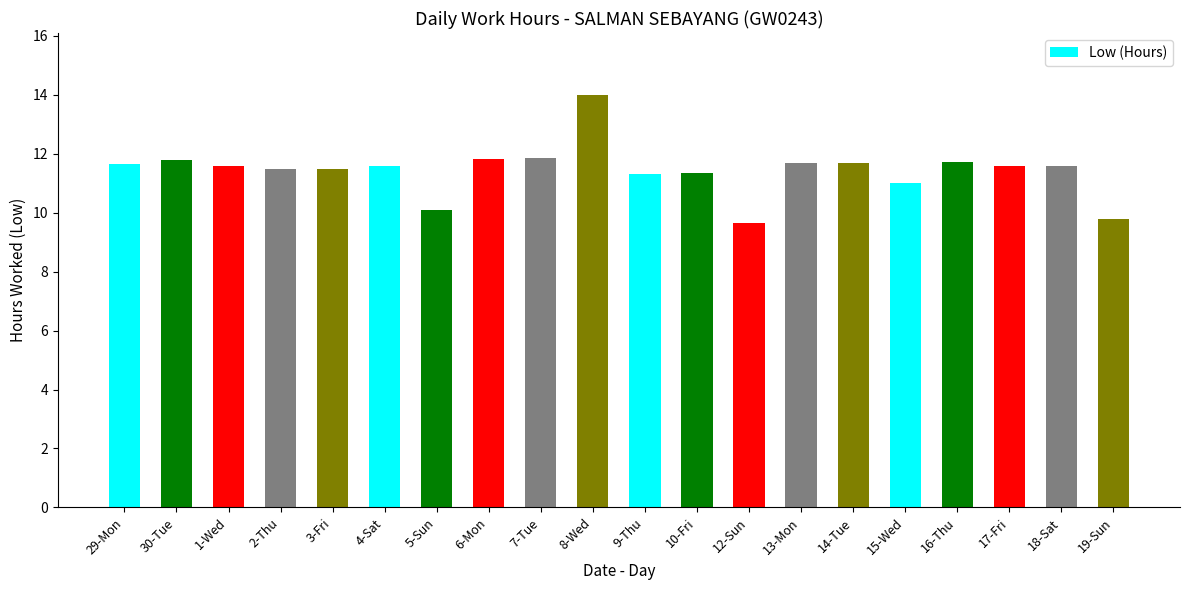

What is the average value?

11.4